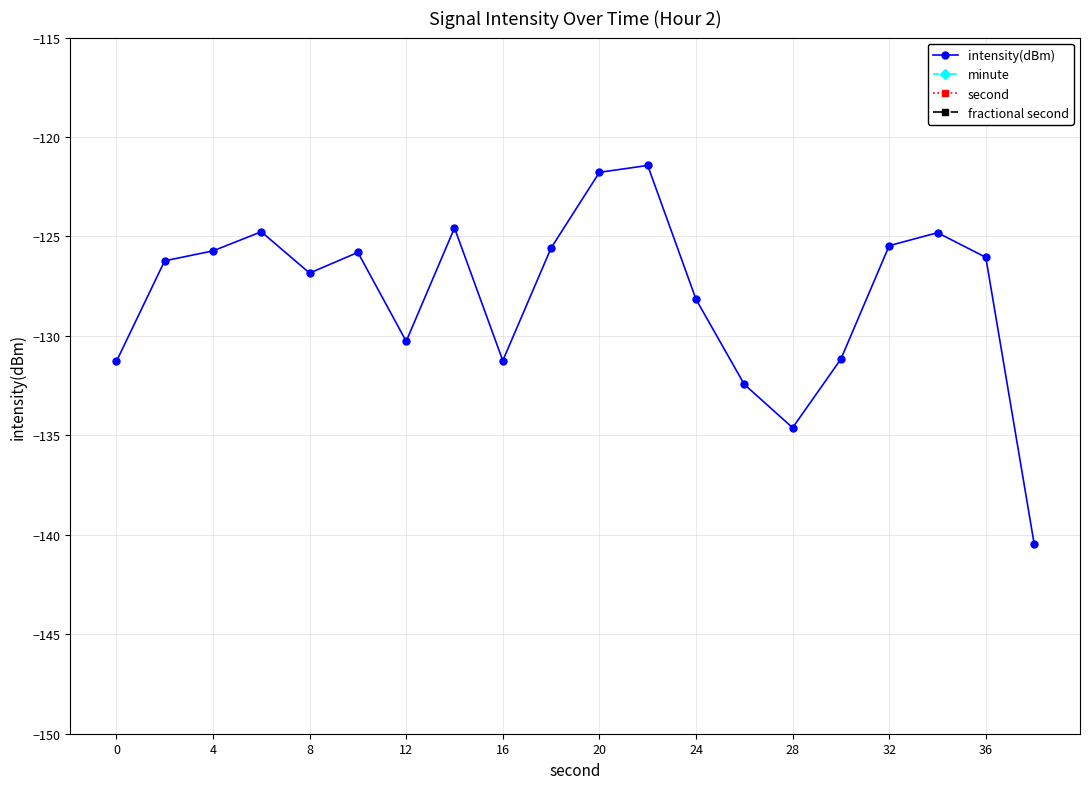

True or false: second and minute cross at least once.

False